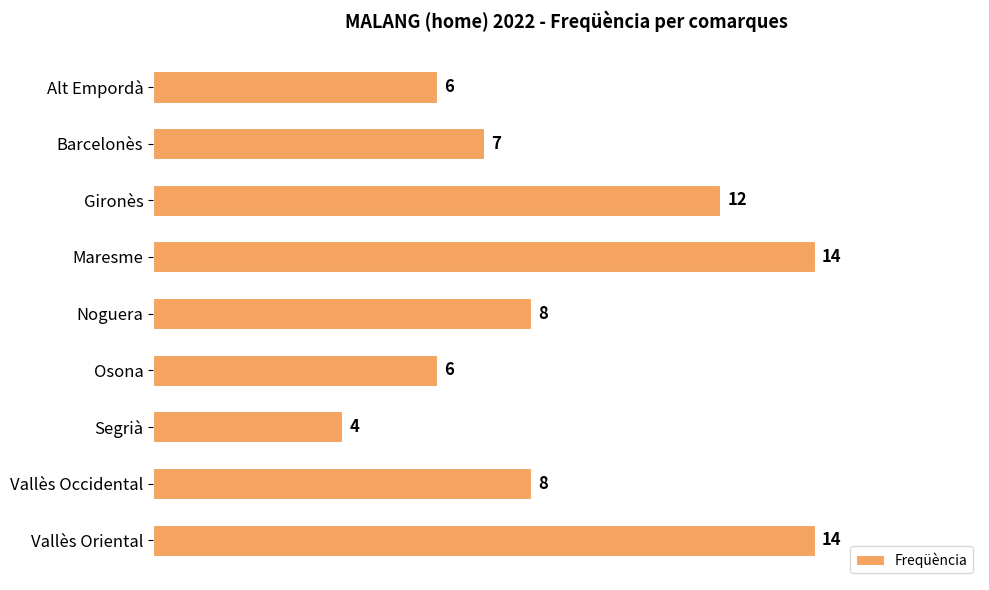

Read the value at Gironès, to the nearest 5.

10